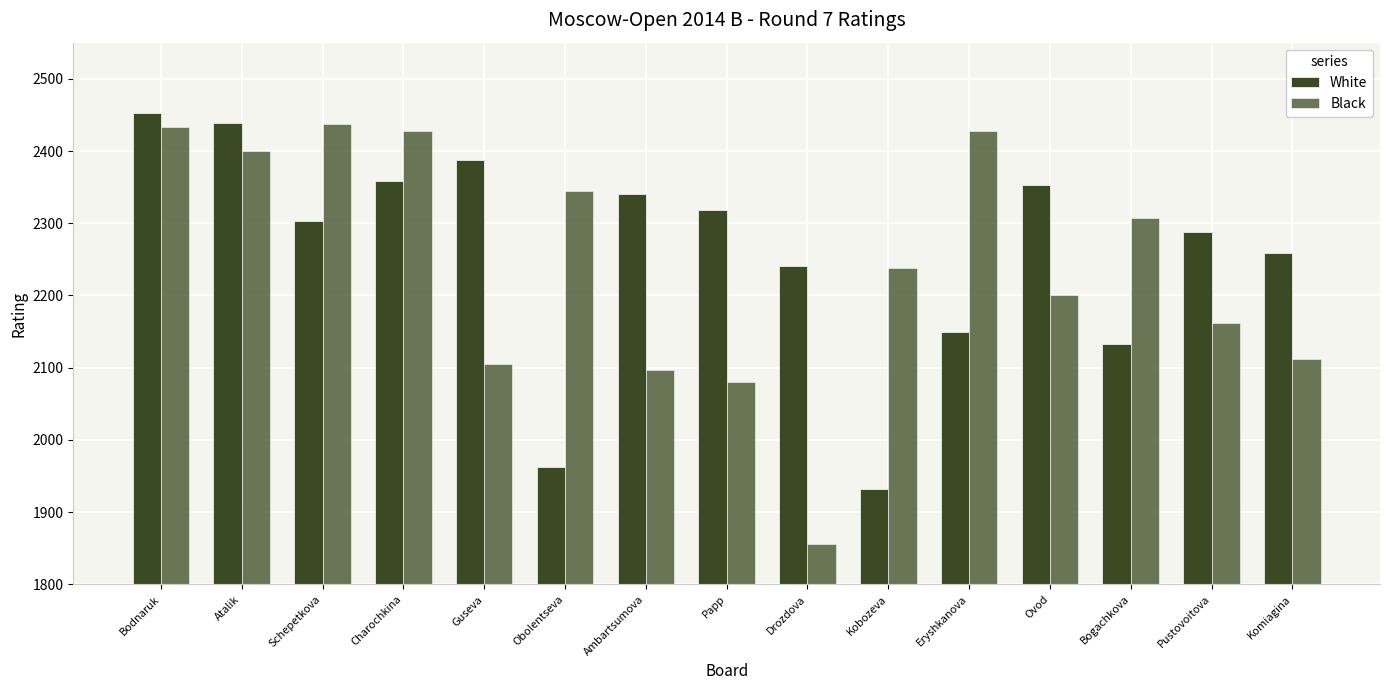

What is the label of the 5th bar from the right?

Eryshkanova